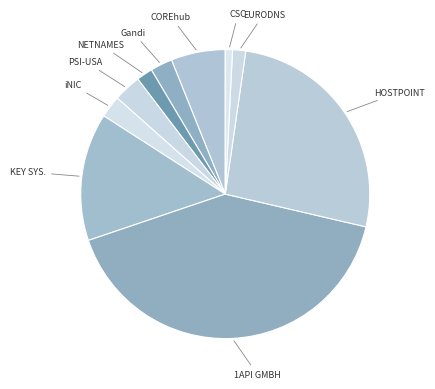

How many segments does this pie chart have?

10